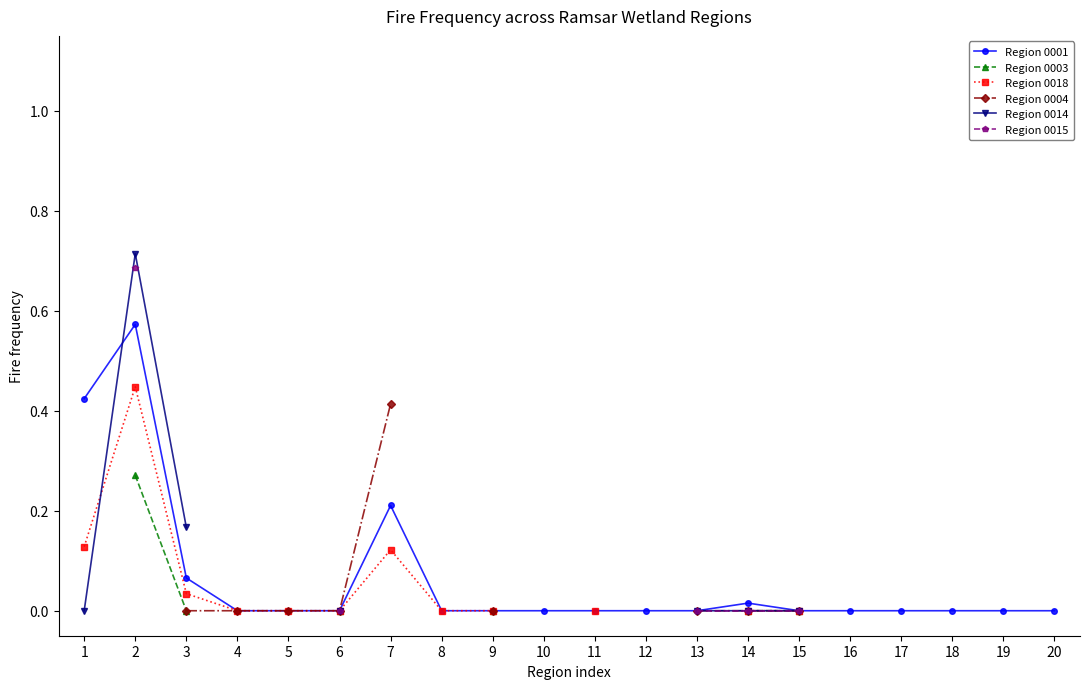

Between 5 and 10, which series saw the biggest shift?

Region 0001